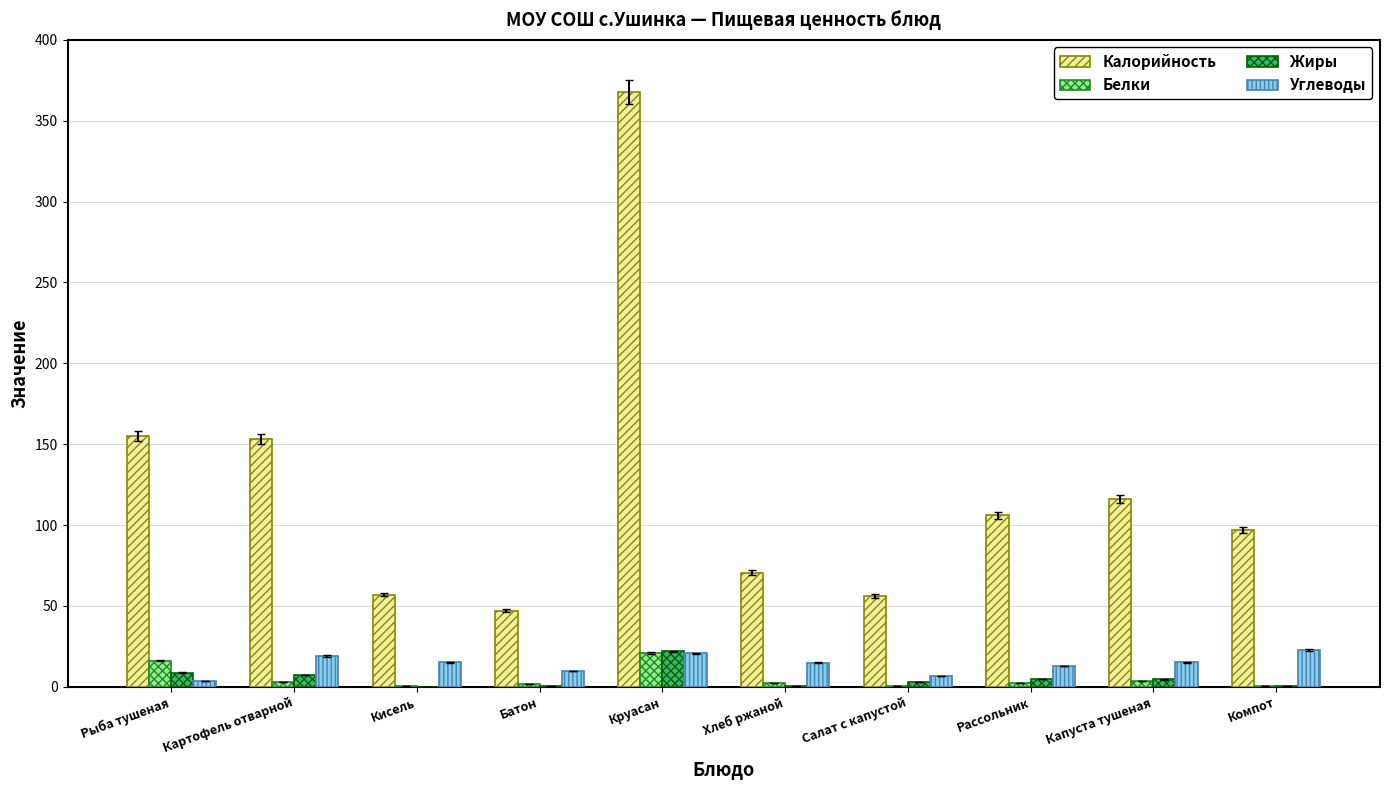

Between Кисель and Компот, which series saw the biggest shift?

Калорийность